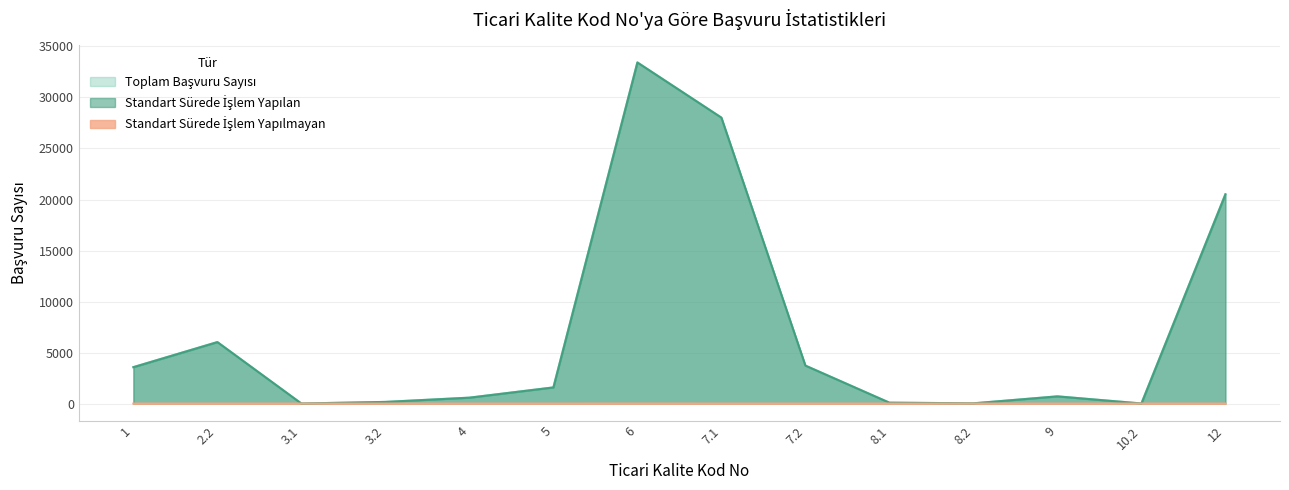

Does the chart have visible grid lines?

Yes